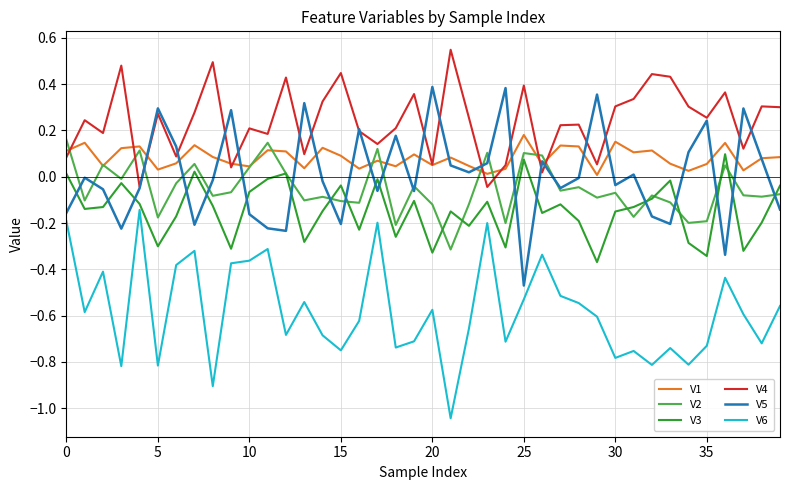

True or false: V3 and V4 cross at least once.

False